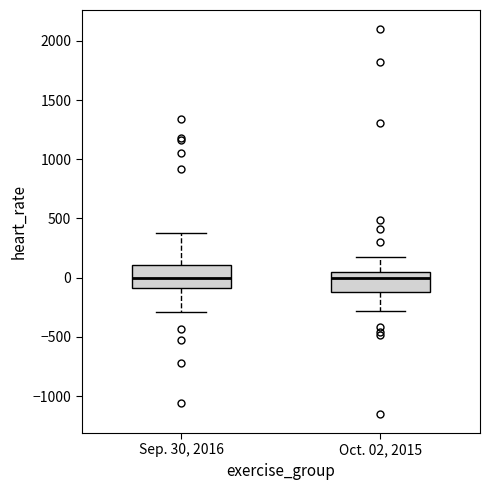

Where is the upper edge of the box for Sep. 30, 2016 on the y-axis? The values are not printed on the chart, so give them approximately, as read against the axis.

100